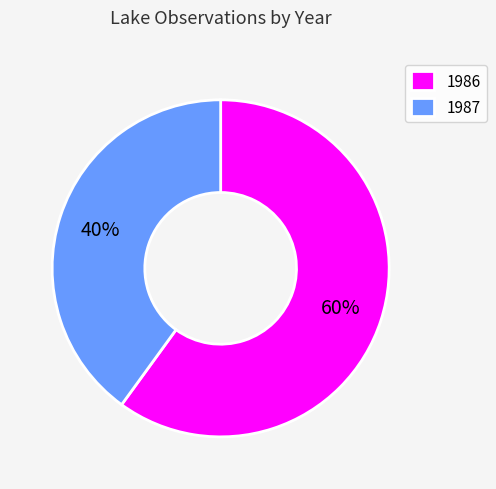

The 1987 slice represents 35% of the pie. True or false?

False